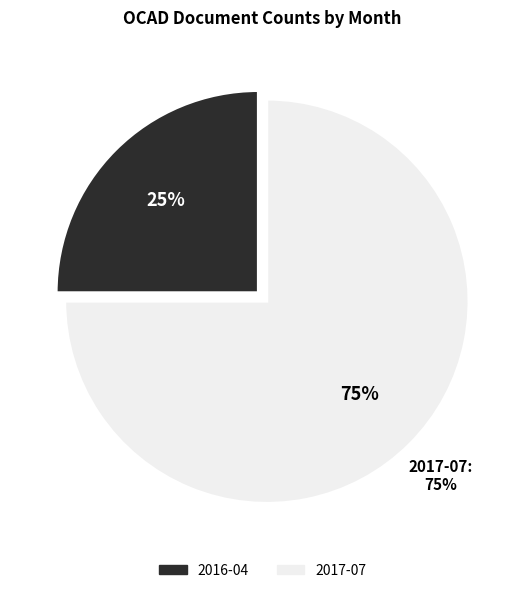

What is the smallest slice in the pie chart?

2016-04